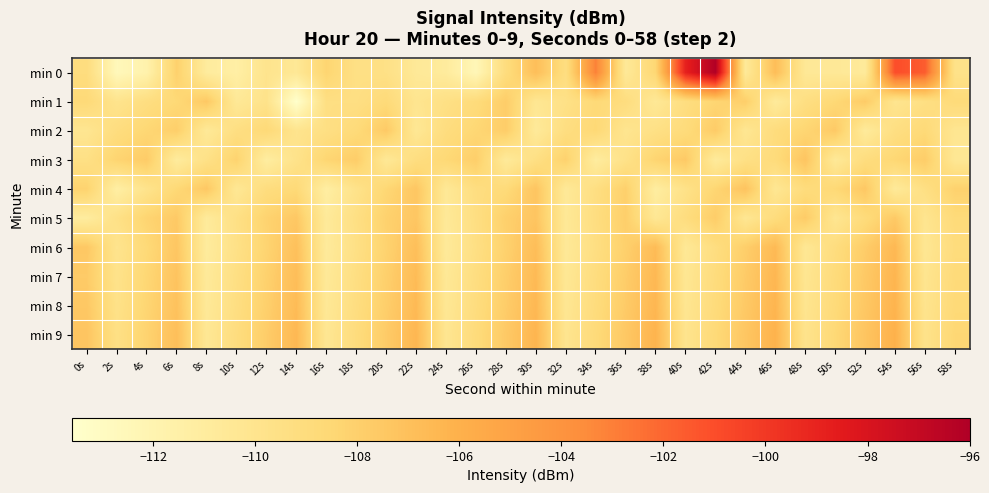

Which series has the widest spread of values?

min 0